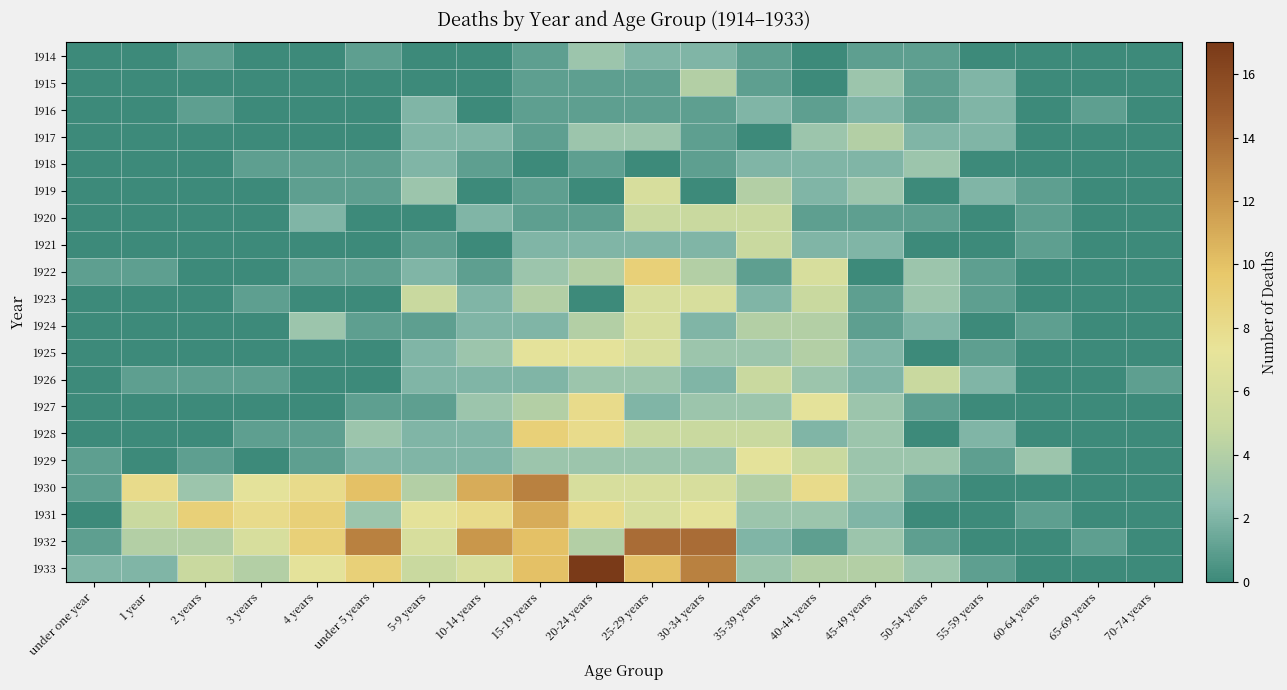

Reading left to right, list all the values displayed in this chart.

1914: under one year=0	1 year=0	2 years=1	3 years=0	4 years=0	under 5 years=1	5-9 years=0	10-14 years=0	15-19 years=1	20-24 years=3	25-29 years=2	30-34 years=2	35-39 years=1	40-44 years=0	45-49 years=1	50-54 years=1	55-59 years=0	60-64 years=0	65-69 years=0	70-74 years=0
1915: under one year=0	1 year=0	2 years=0	3 years=0	4 years=0	under 5 years=0	5-9 years=0	10-14 years=0	15-19 years=1	20-24 years=1	25-29 years=1	30-34 years=4	35-39 years=1	40-44 years=0	45-49 years=3	50-54 years=1	55-59 years=2	60-64 years=0	65-69 years=0	70-74 years=0
1916: under one year=0	1 year=0	2 years=1	3 years=0	4 years=0	under 5 years=0	5-9 years=2	10-14 years=0	15-19 years=1	20-24 years=1	25-29 years=1	30-34 years=1	35-39 years=2	40-44 years=1	45-49 years=2	50-54 years=1	55-59 years=2	60-64 years=0	65-69 years=1	70-74 years=0
1917: under one year=0	1 year=0	2 years=0	3 years=0	4 years=0	under 5 years=0	5-9 years=2	10-14 years=2	15-19 years=1	20-24 years=3	25-29 years=3	30-34 years=1	35-39 years=0	40-44 years=3	45-49 years=4	50-54 years=2	55-59 years=2	60-64 years=0	65-69 years=0	70-74 years=0
1918: under one year=0	1 year=0	2 years=0	3 years=1	4 years=1	under 5 years=1	5-9 years=2	10-14 years=1	15-19 years=0	20-24 years=1	25-29 years=0	30-34 years=1	35-39 years=2	40-44 years=2	45-49 years=2	50-54 years=3	55-59 years=0	60-64 years=0	65-69 years=0	70-74 years=0
1919: under one year=0	1 year=0	2 years=0	3 years=0	4 years=1	under 5 years=1	5-9 years=3	10-14 years=0	15-19 years=1	20-24 years=0	25-29 years=6	30-34 years=0	35-39 years=4	40-44 years=2	45-49 years=3	50-54 years=0	55-59 years=2	60-64 years=1	65-69 years=0	70-74 years=0
1920: under one year=0	1 year=0	2 years=0	3 years=0	4 years=2	under 5 years=0	5-9 years=0	10-14 years=2	15-19 years=1	20-24 years=1	25-29 years=5	30-34 years=5	35-39 years=5	40-44 years=1	45-49 years=1	50-54 years=1	55-59 years=0	60-64 years=1	65-69 years=0	70-74 years=0
1921: under one year=0	1 year=0	2 years=0	3 years=0	4 years=0	under 5 years=0	5-9 years=1	10-14 years=0	15-19 years=2	20-24 years=2	25-29 years=2	30-34 years=2	35-39 years=5	40-44 years=2	45-49 years=2	50-54 years=0	55-59 years=0	60-64 years=1	65-69 years=0	70-74 years=0
1922: under one year=1	1 year=1	2 years=0	3 years=0	4 years=1	under 5 years=1	5-9 years=2	10-14 years=1	15-19 years=3	20-24 years=4	25-29 years=9	30-34 years=4	35-39 years=1	40-44 years=6	45-49 years=0	50-54 years=3	55-59 years=1	60-64 years=0	65-69 years=0	70-74 years=0
1923: under one year=0	1 year=0	2 years=0	3 years=1	4 years=0	under 5 years=0	5-9 years=5	10-14 years=2	15-19 years=4	20-24 years=0	25-29 years=6	30-34 years=6	35-39 years=2	40-44 years=5	45-49 years=1	50-54 years=3	55-59 years=1	60-64 years=0	65-69 years=0	70-74 years=0
1924: under one year=0	1 year=0	2 years=0	3 years=0	4 years=3	under 5 years=1	5-9 years=1	10-14 years=2	15-19 years=2	20-24 years=4	25-29 years=6	30-34 years=2	35-39 years=4	40-44 years=4	45-49 years=1	50-54 years=2	55-59 years=0	60-64 years=1	65-69 years=0	70-74 years=0
1925: under one year=0	1 year=0	2 years=0	3 years=0	4 years=0	under 5 years=0	5-9 years=2	10-14 years=3	15-19 years=7	20-24 years=7	25-29 years=6	30-34 years=3	35-39 years=3	40-44 years=4	45-49 years=2	50-54 years=0	55-59 years=1	60-64 years=0	65-69 years=0	70-74 years=0
1926: under one year=0	1 year=1	2 years=1	3 years=1	4 years=0	under 5 years=0	5-9 years=2	10-14 years=2	15-19 years=2	20-24 years=3	25-29 years=3	30-34 years=2	35-39 years=5	40-44 years=3	45-49 years=2	50-54 years=5	55-59 years=2	60-64 years=0	65-69 years=0	70-74 years=1
1927: under one year=0	1 year=0	2 years=0	3 years=0	4 years=0	under 5 years=1	5-9 years=1	10-14 years=3	15-19 years=4	20-24 years=8	25-29 years=2	30-34 years=3	35-39 years=3	40-44 years=7	45-49 years=3	50-54 years=1	55-59 years=0	60-64 years=0	65-69 years=0	70-74 years=0
1928: under one year=0	1 year=0	2 years=0	3 years=1	4 years=1	under 5 years=3	5-9 years=2	10-14 years=2	15-19 years=9	20-24 years=8	25-29 years=5	30-34 years=5	35-39 years=5	40-44 years=2	45-49 years=3	50-54 years=0	55-59 years=2	60-64 years=0	65-69 years=0	70-74 years=0
1929: under one year=1	1 year=0	2 years=1	3 years=0	4 years=1	under 5 years=2	5-9 years=2	10-14 years=2	15-19 years=3	20-24 years=3	25-29 years=3	30-34 years=3	35-39 years=7	40-44 years=5	45-49 years=3	50-54 years=3	55-59 years=1	60-64 years=3	65-69 years=0	70-74 years=0
1930: under one year=1	1 year=8	2 years=3	3 years=7	4 years=8	under 5 years=10	5-9 years=4	10-14 years=11	15-19 years=13	20-24 years=6	25-29 years=6	30-34 years=6	35-39 years=4	40-44 years=8	45-49 years=3	50-54 years=1	55-59 years=0	60-64 years=0	65-69 years=0	70-74 years=0
1931: under one year=0	1 year=5	2 years=9	3 years=8	4 years=9	under 5 years=3	5-9 years=7	10-14 years=8	15-19 years=11	20-24 years=8	25-29 years=6	30-34 years=7	35-39 years=3	40-44 years=3	45-49 years=2	50-54 years=0	55-59 years=0	60-64 years=1	65-69 years=0	70-74 years=0
1932: under one year=1	1 year=4	2 years=4	3 years=6	4 years=9	under 5 years=13	5-9 years=6	10-14 years=12	15-19 years=10	20-24 years=4	25-29 years=14	30-34 years=14	35-39 years=2	40-44 years=1	45-49 years=3	50-54 years=1	55-59 years=0	60-64 years=0	65-69 years=1	70-74 years=0
1933: under one year=2	1 year=2	2 years=5	3 years=4	4 years=7	under 5 years=9	5-9 years=5	10-14 years=6	15-19 years=10	20-24 years=17	25-29 years=10	30-34 years=13	35-39 years=3	40-44 years=4	45-49 years=4	50-54 years=3	55-59 years=1	60-64 years=0	65-69 years=0	70-74 years=0